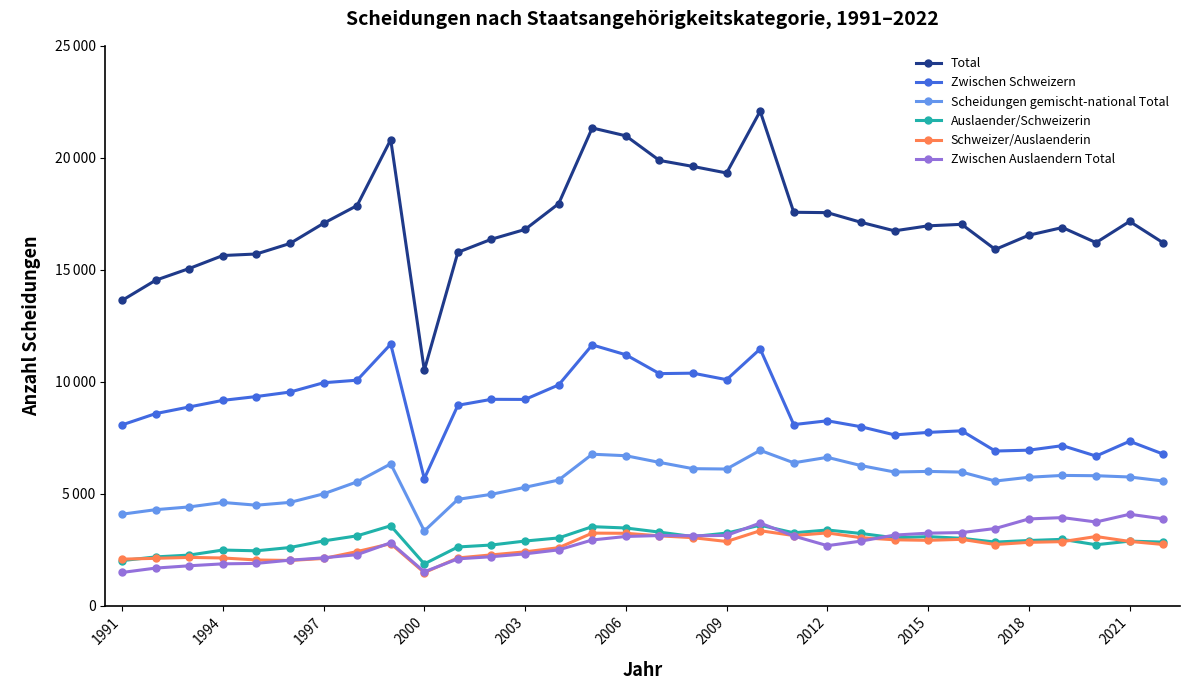

Is this an area chart (filled region under the line)?

No